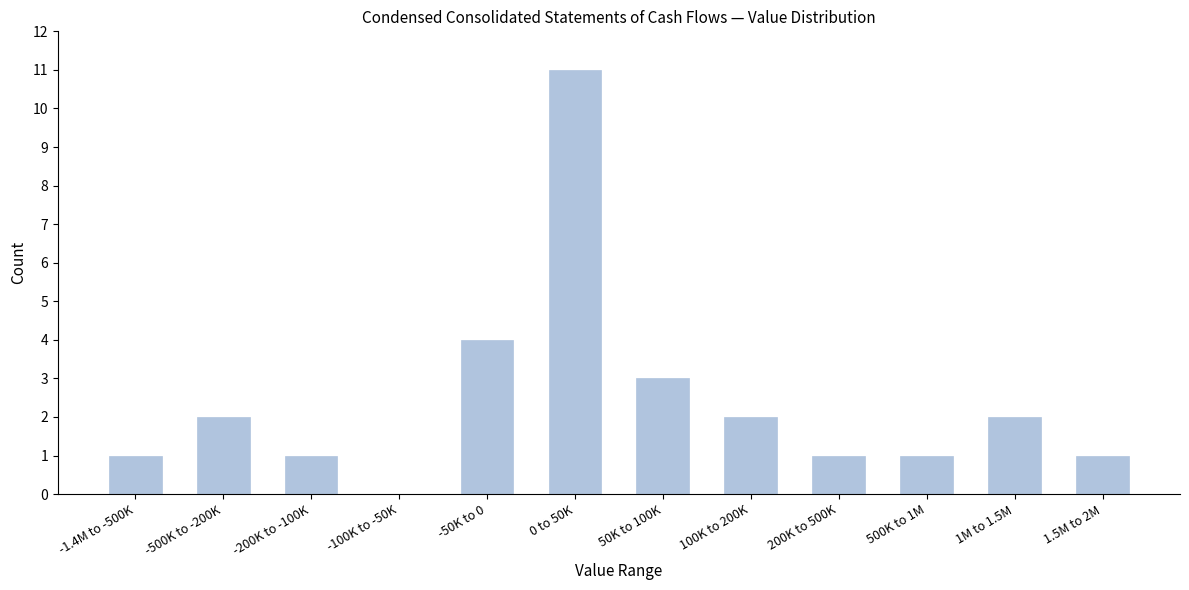

Reading left to right, what are all the values shown in this chart?

-1.4M to -500K=1	-500K to -200K=2	-200K to -100K=1	-100K to -50K=0	-50K to 0=4	0 to 50K=11	50K to 100K=3	100K to 200K=2	200K to 500K=1	500K to 1M=1	1M to 1.5M=2	1.5M to 2M=1